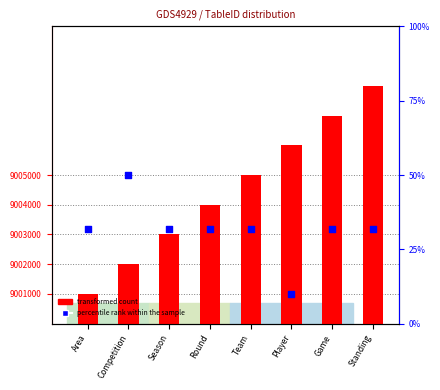

Which series has the widest spread of Y values?

transformed count